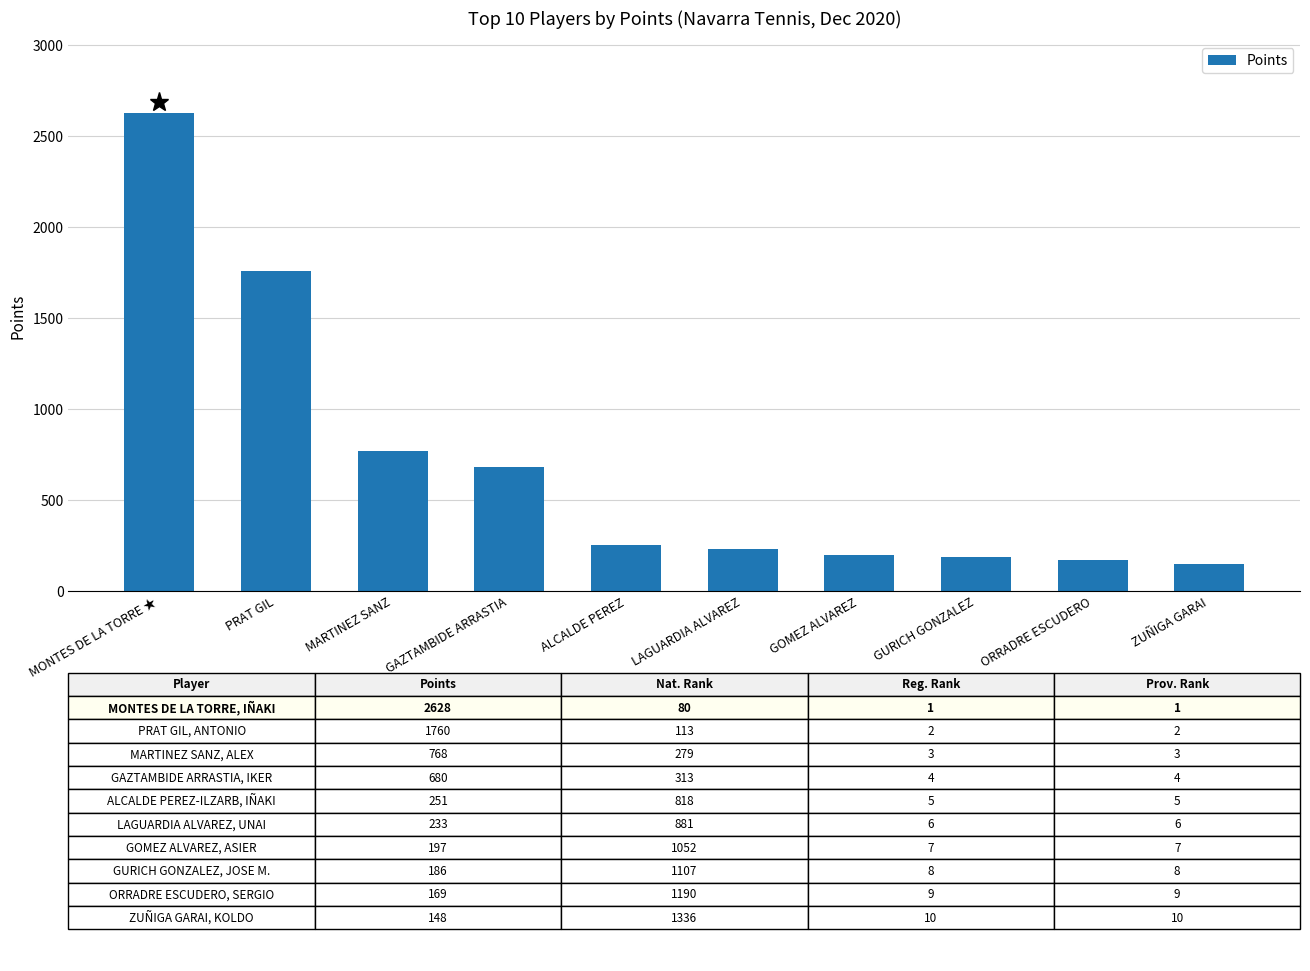

What is the average value?

702